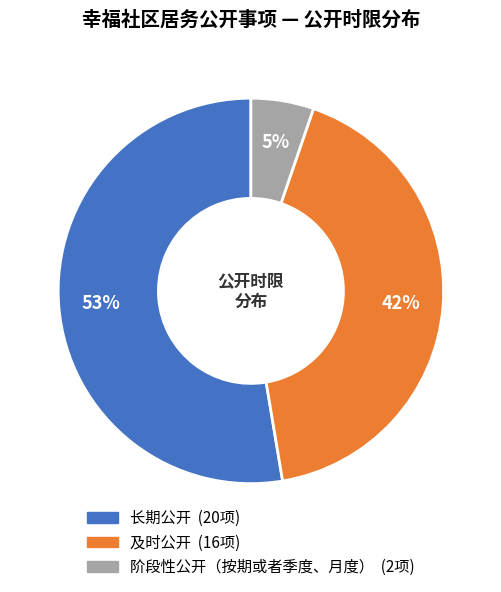

How many segments does this pie chart have?

3